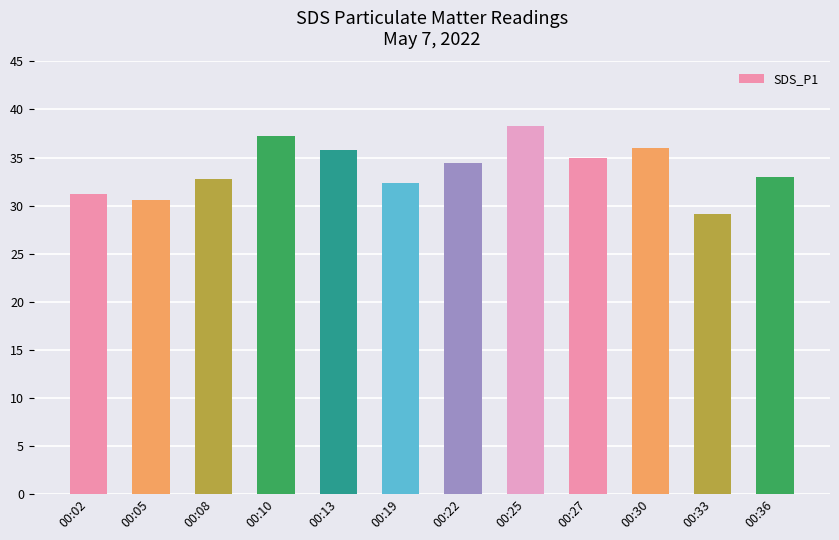

Approximately how many times larger is the value at 00:05 compared to 00:27?

0.9